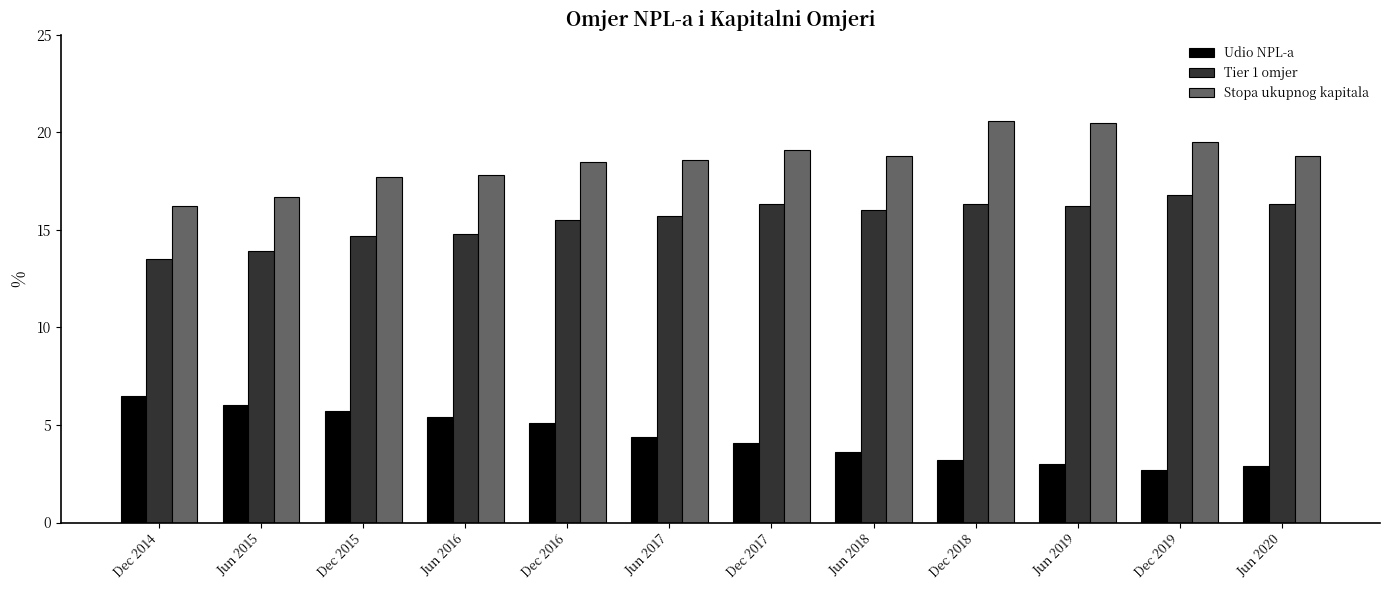

Is the value of Udio NPL-a at Dec 2017 greater than the value of Stopa ukupnog kapitala at Jun 2015?

No